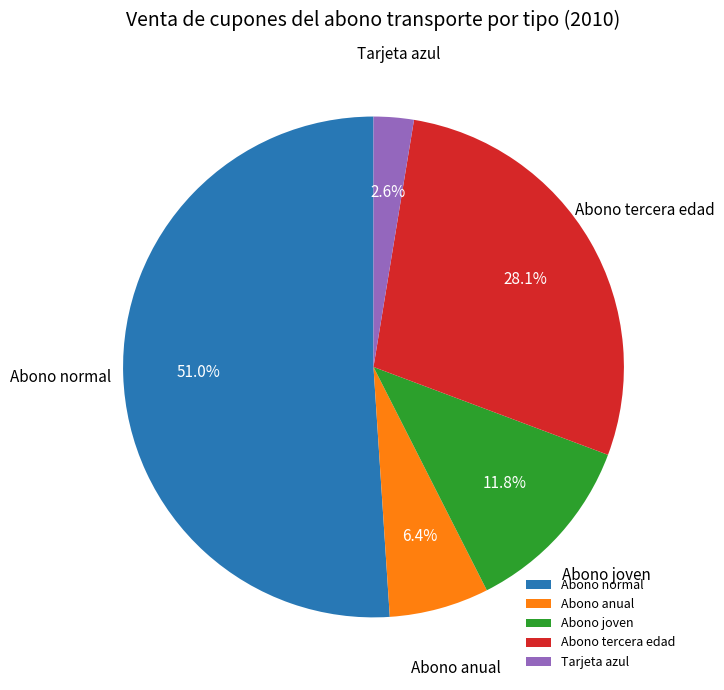

Rank the categories by value from highest to lowest.

Abono normal, Abono tercera edad, Abono joven, Abono anual, Tarjeta azul